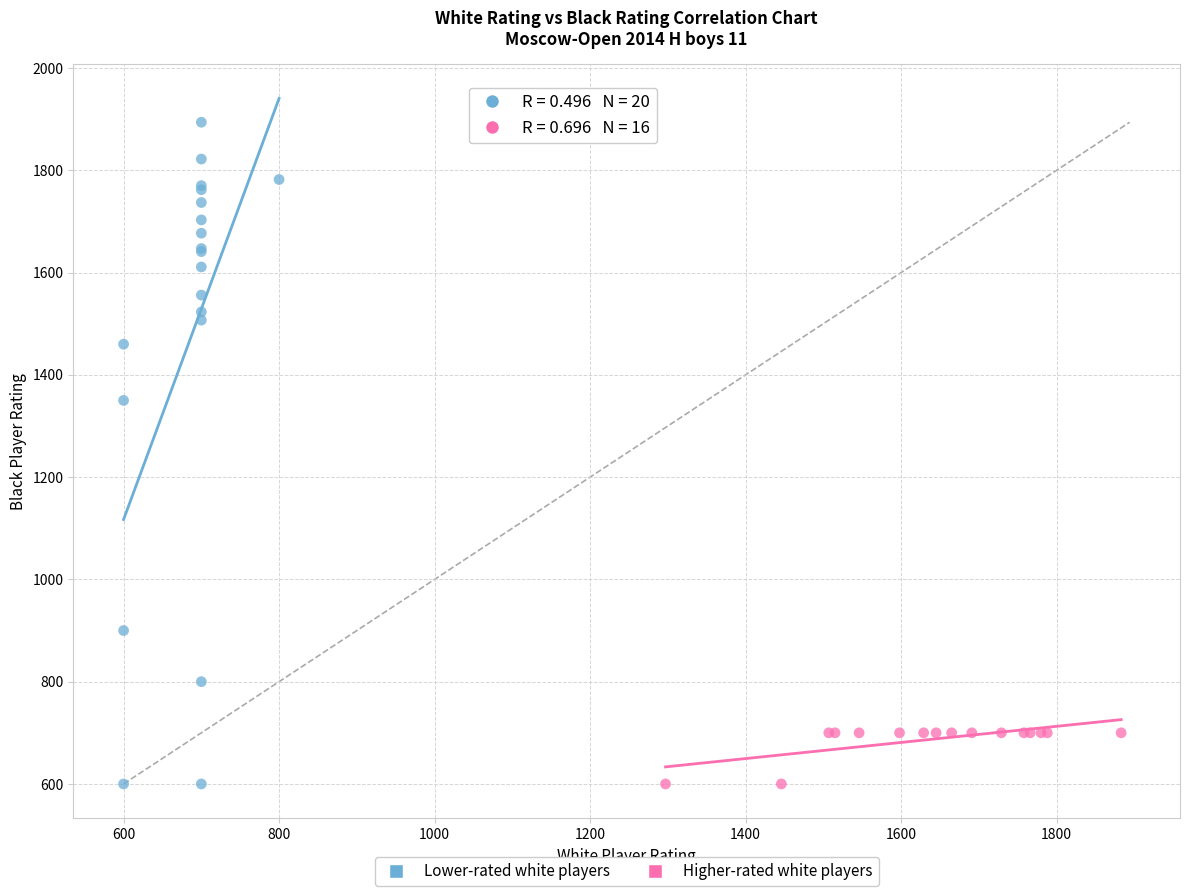

Which series contains the highest Y value?

Lower-rated white players